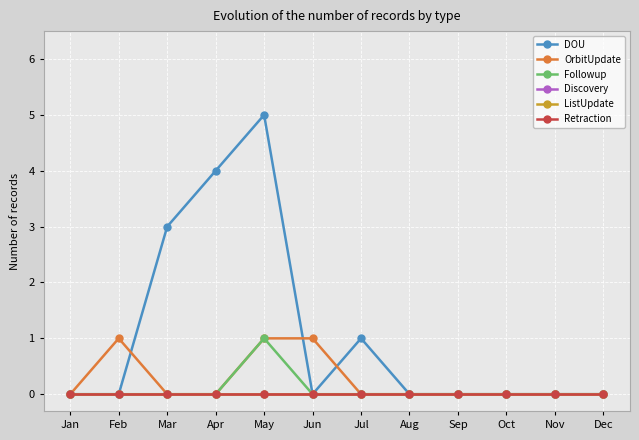

What is the sum of all DOU values?

13